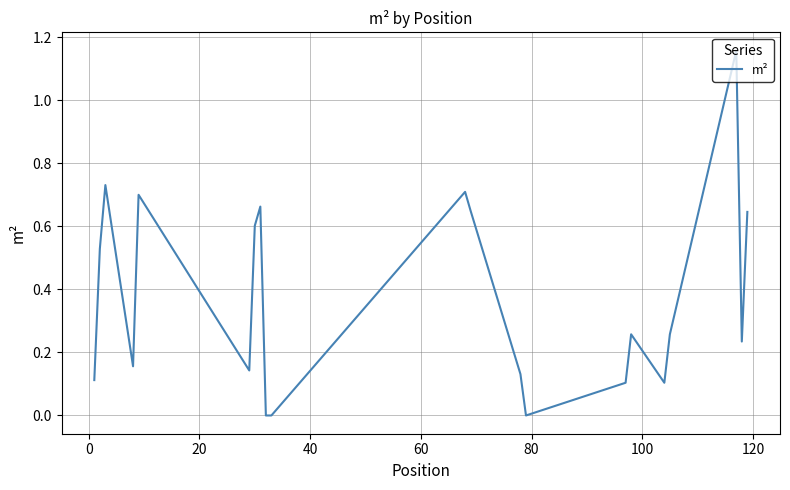

True or false: there are more than 1 points higher than both neighbors.

True